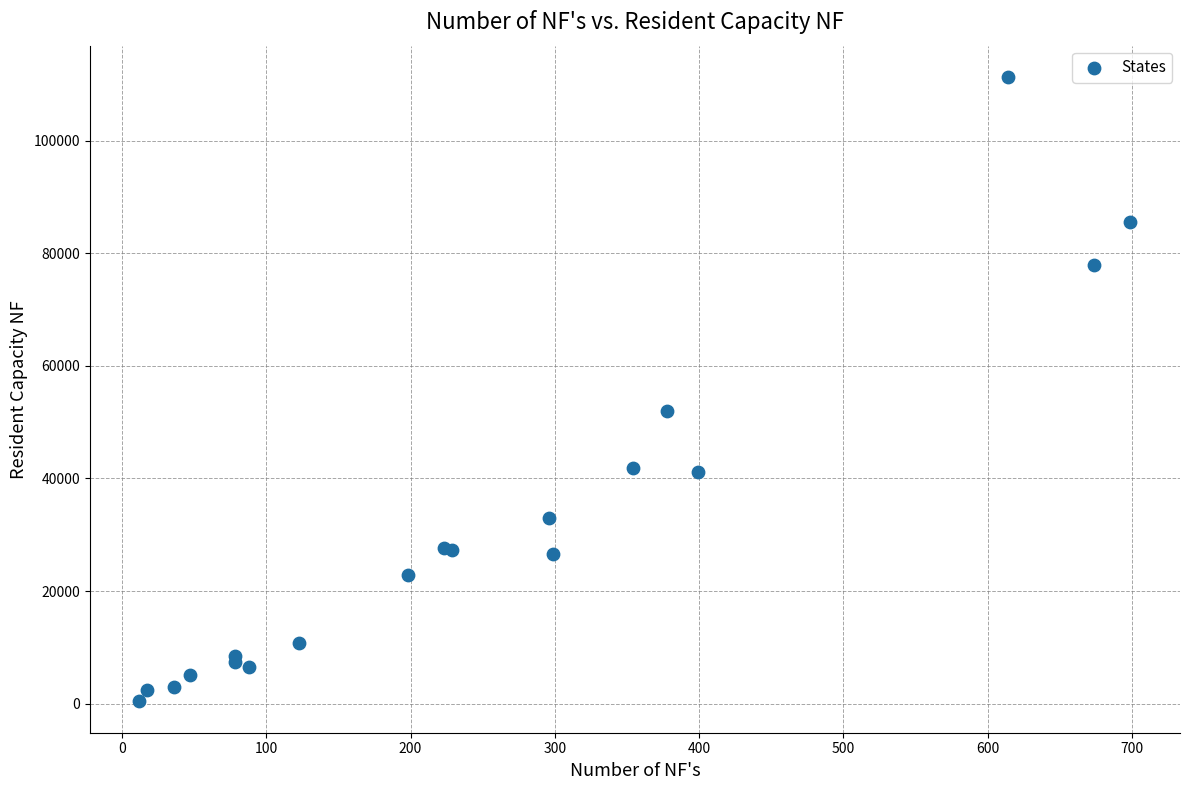

What Y value in the scatter plot is closest to 55864?

51918